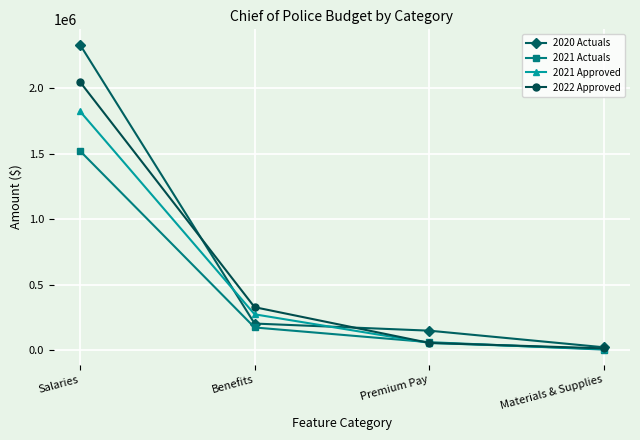

What is the difference between the highest and lowest values at Salaries?

809713.2